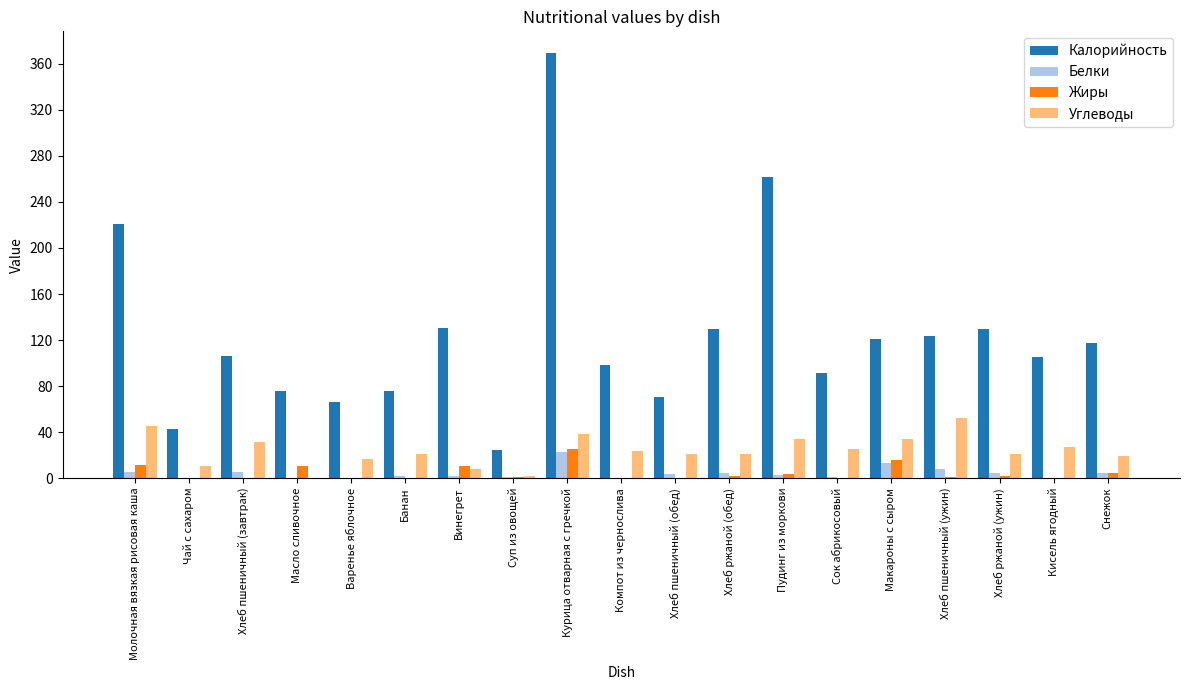

What are all the series names shown in the legend?

Калорийность, Белки, Жиры, Углеводы